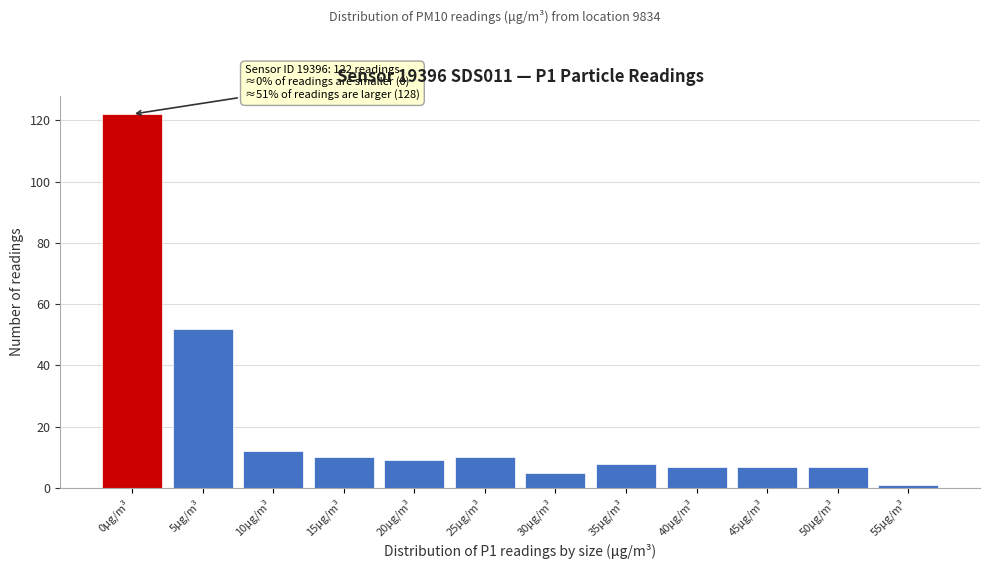

Reading left to right, extract all data points from this chart.

0μg/m³=122	5μg/m³=52	10μg/m³=12	15μg/m³=10	20μg/m³=9	25μg/m³=10	30μg/m³=5	35μg/m³=8	40μg/m³=7	45μg/m³=7	50μg/m³=7	55μg/m³=1